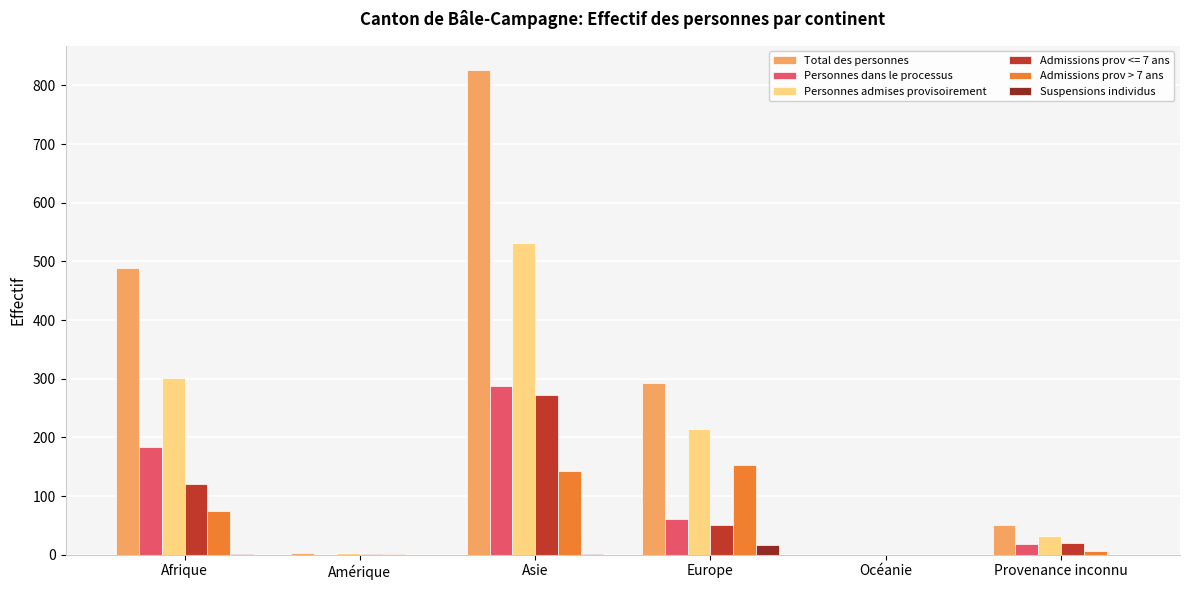

Where is Total des personnes nearest to the value 413?

Afrique